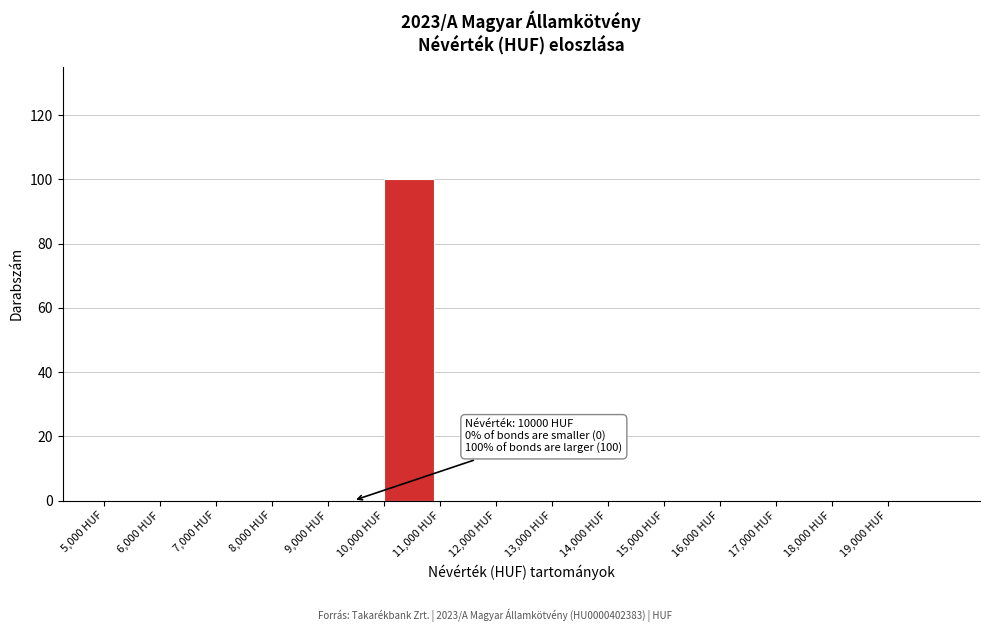

Which range on the x-axis has the tallest bar?

10000 to 11000